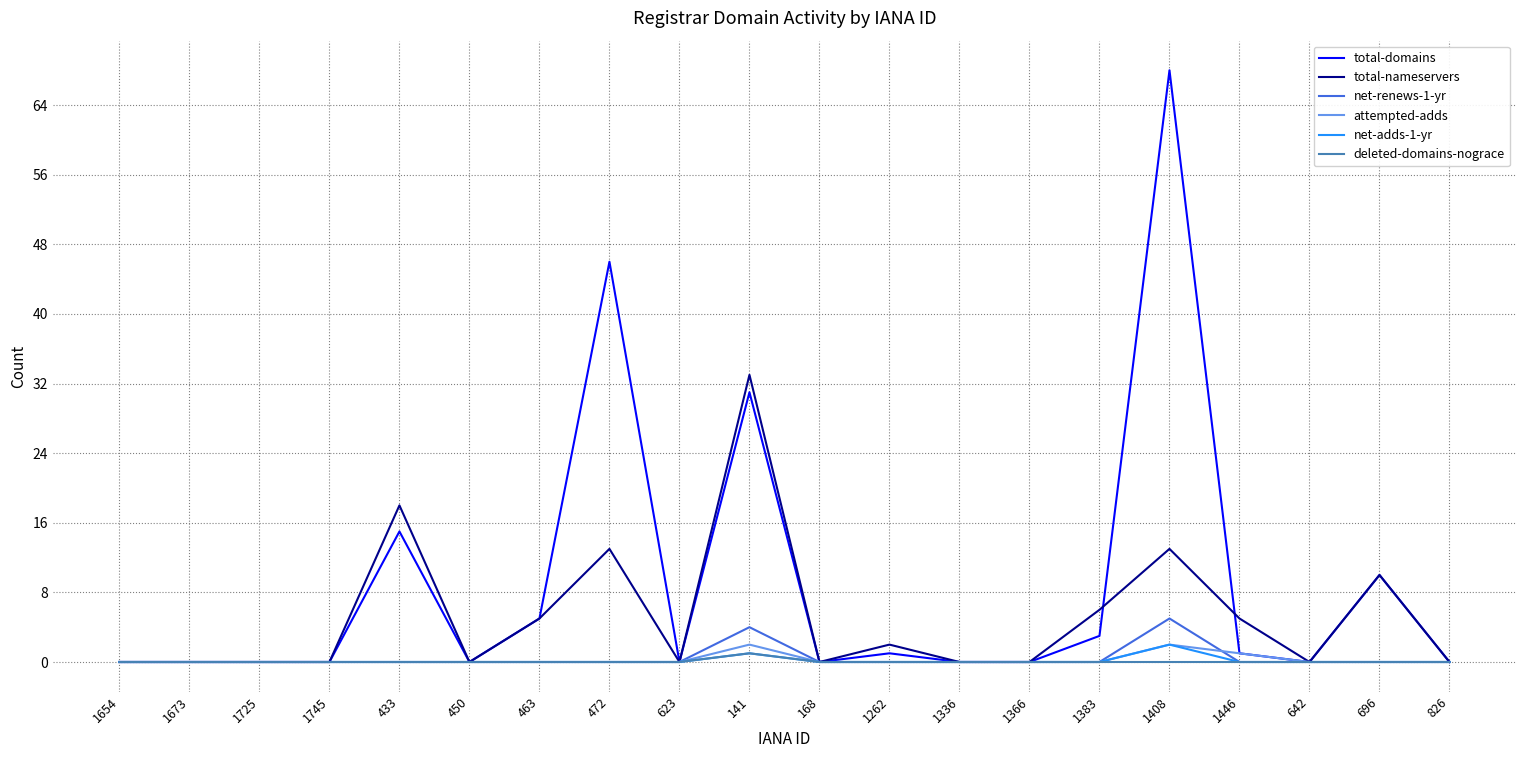

What is the total value across all series at 1383?

9